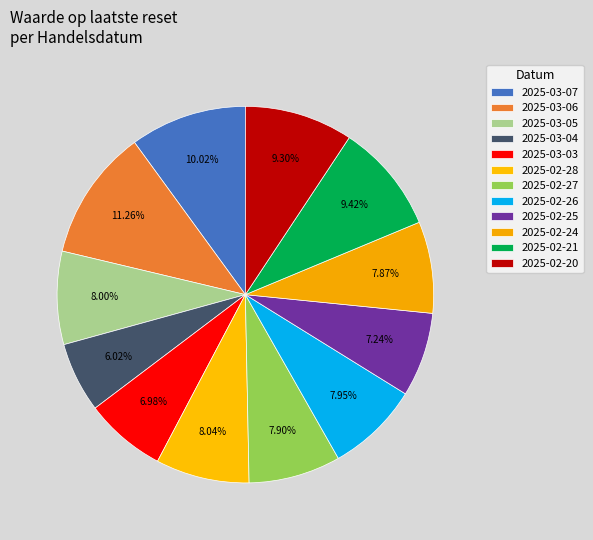

True or false: 2025-02-24 accounts for 1% of the total.

False